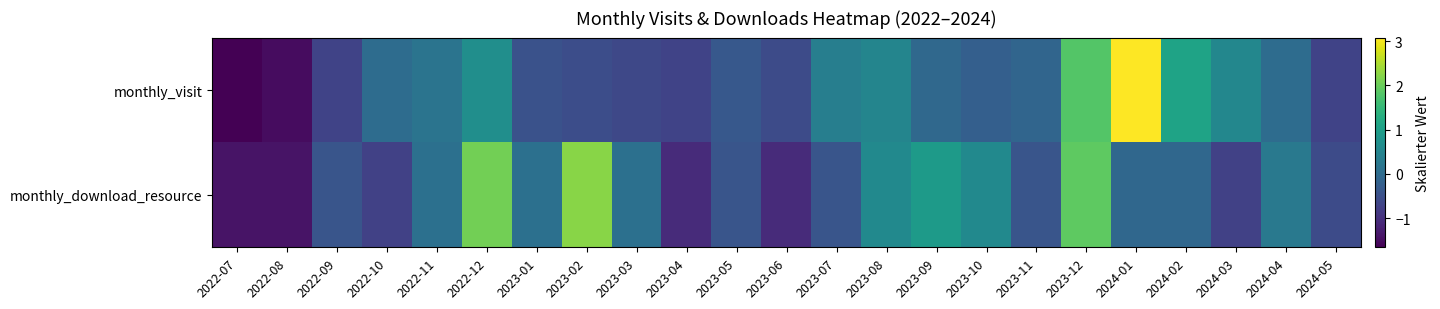

What is the total value across all series at 2022-08?

-2.9